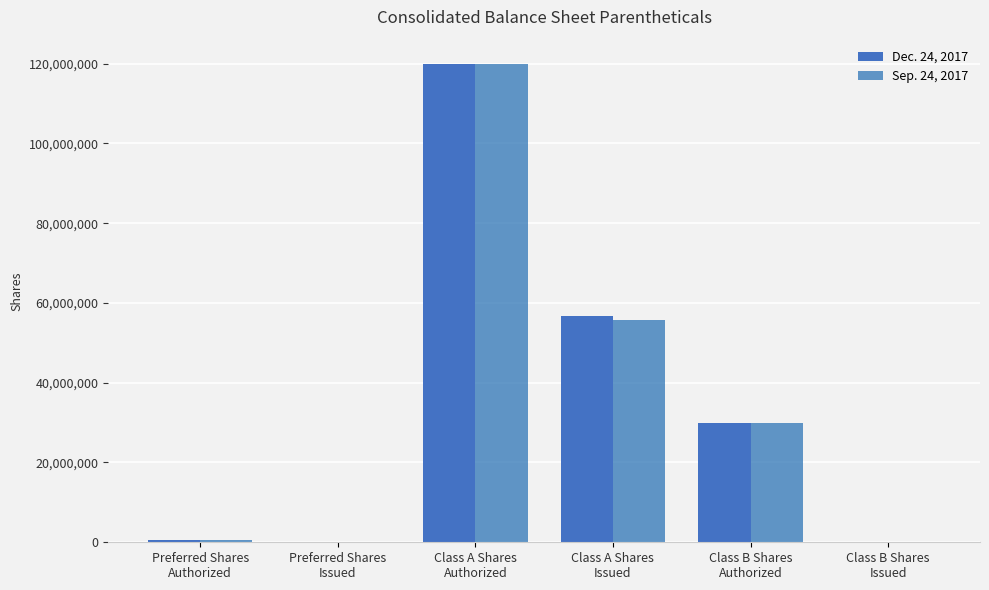

How many categories are shown in the chart?

6